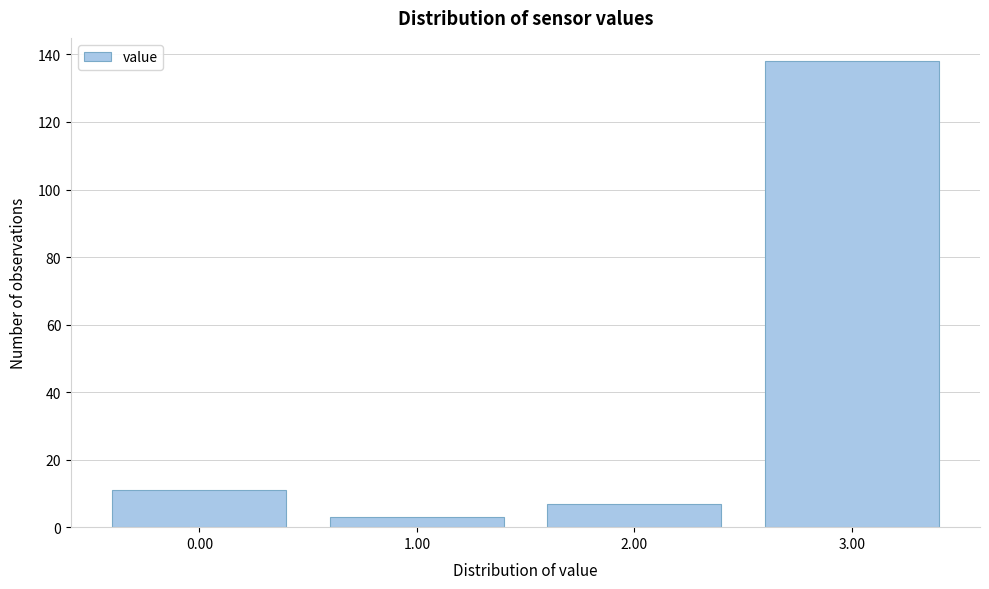

Reading left to right, extract all data points from this chart.

0.00=11	1.00=3	2.00=7	3.00=138